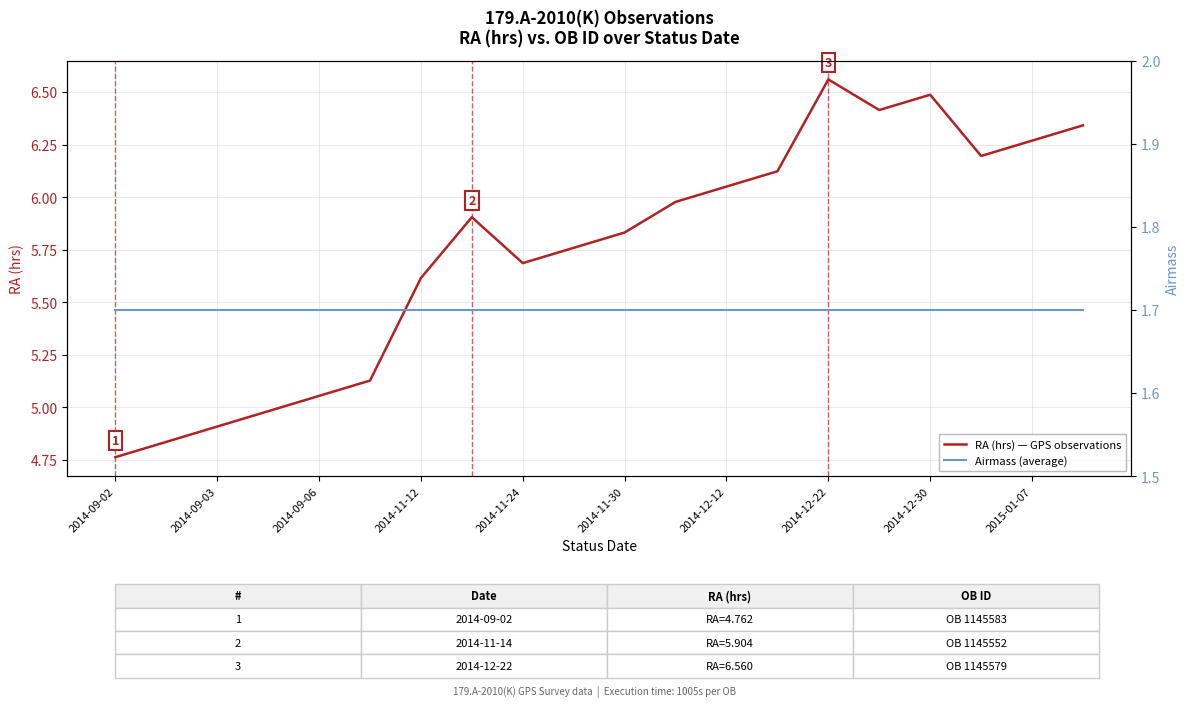

How many lines are shown in the chart?

2